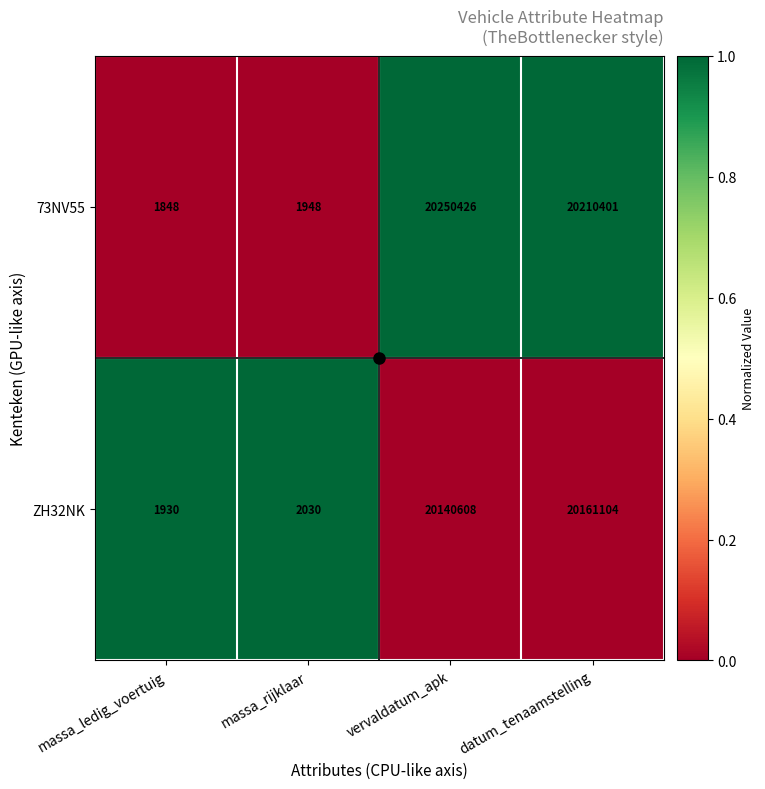

What is the total value across all series at vervaldatum_apk?

40391034